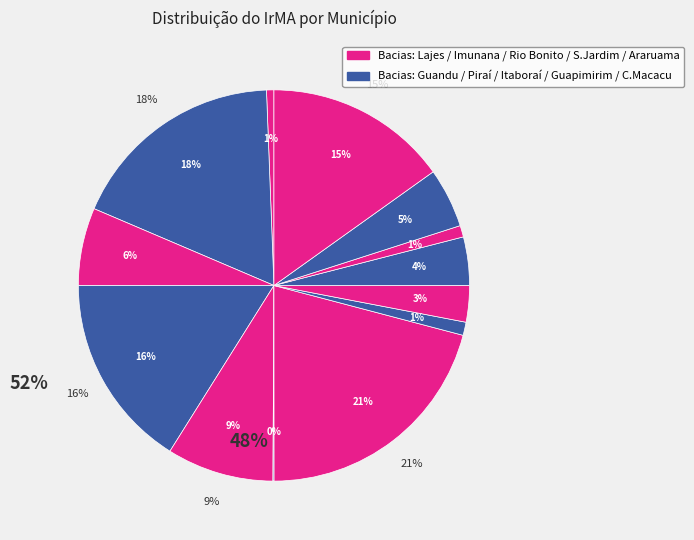

Is the sum of Piraí (Guandu) and Cachoeiras de Macacu (Imunana) greater than half?

No